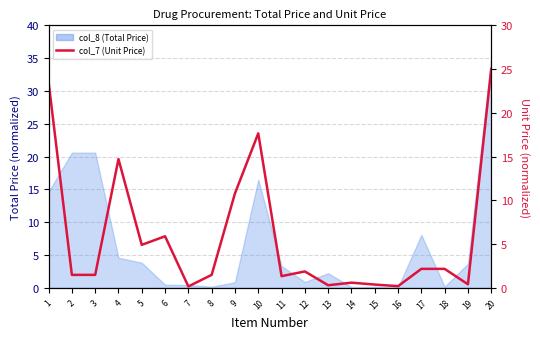

Reading left to right, list all the values displayed in this chart.

23.5	1.5	1.5	14.7	4.9	5.9	0.1	1.5	10.8	17.6	1.3	1.9	0.3	0.6	0.4	0.2	2.2	2.2	0.4	25.0